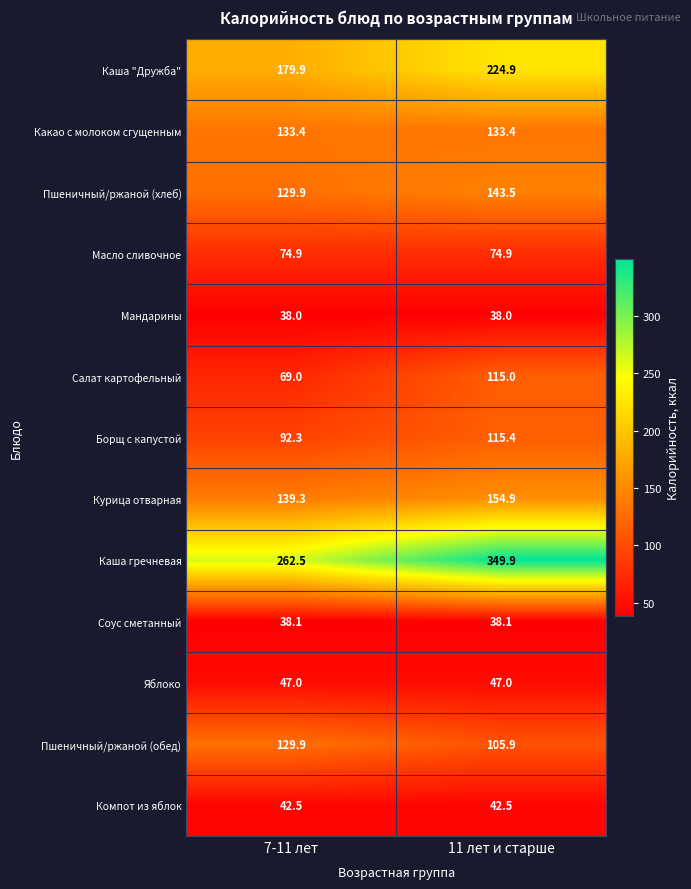

What is the difference between the Пшеничный/ржаной (хлеб) values at 7-11 лет and 11 лет и старше?

13.6